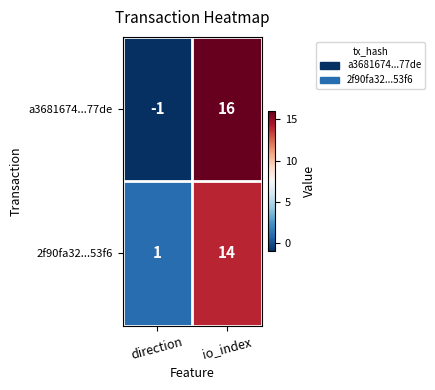

Reading right to left, transcribe all the data shown in this chart.

a3681674...77de: 16	-1
2f90fa32...53f6: 14	1